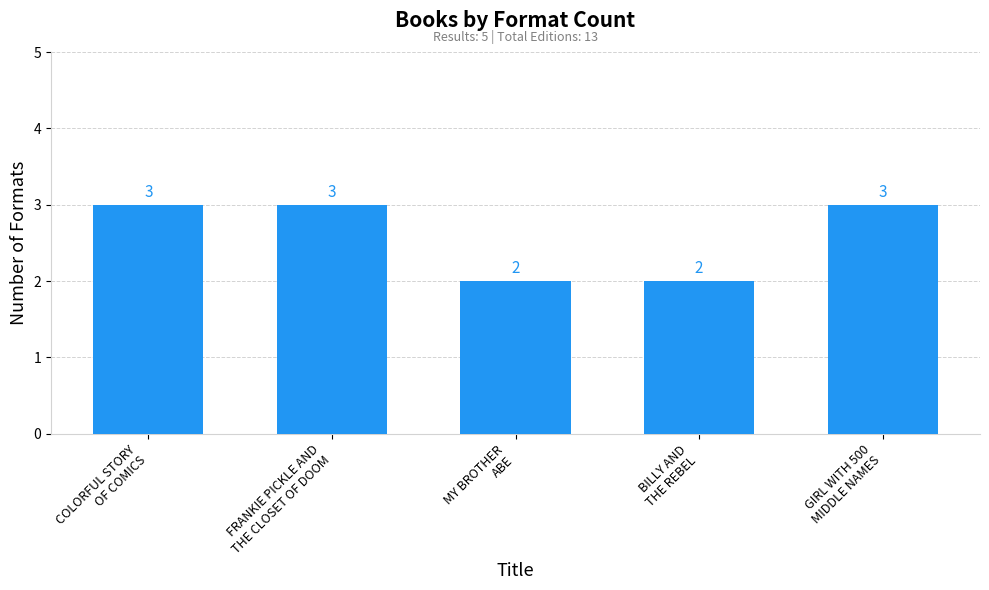

Count the number of categories in the chart.

5